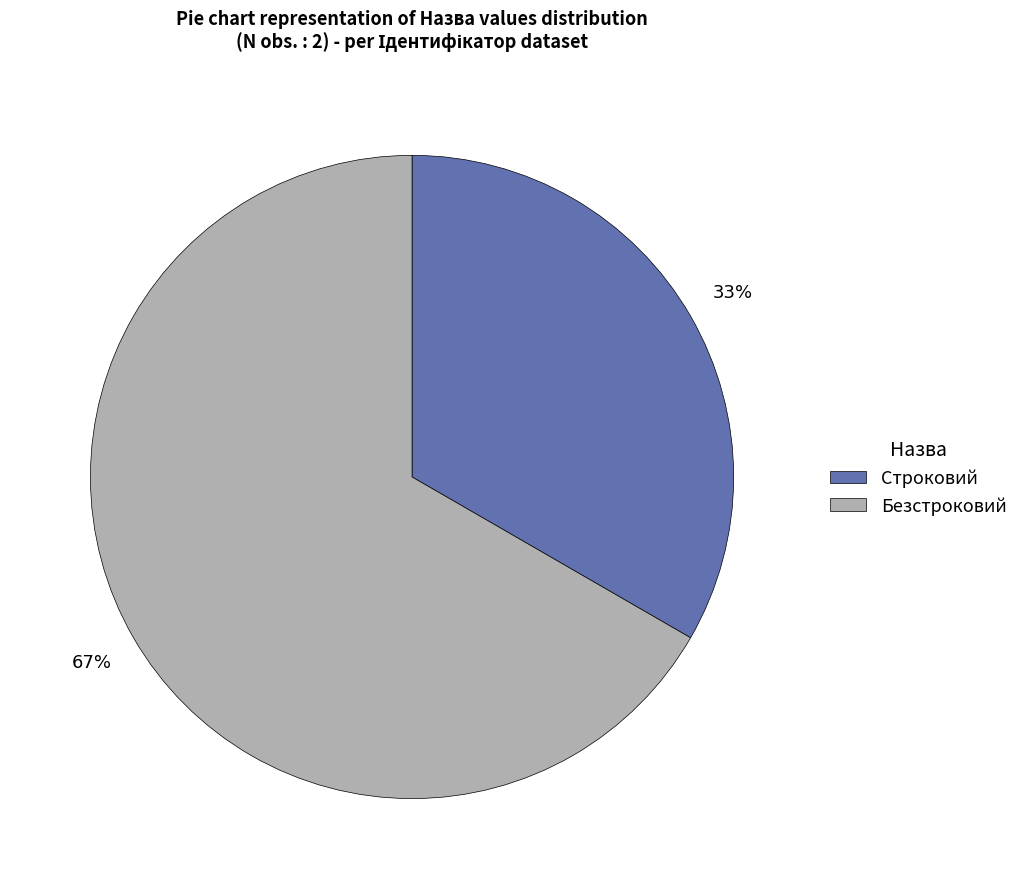

Which slice is the smallest?

Строковий